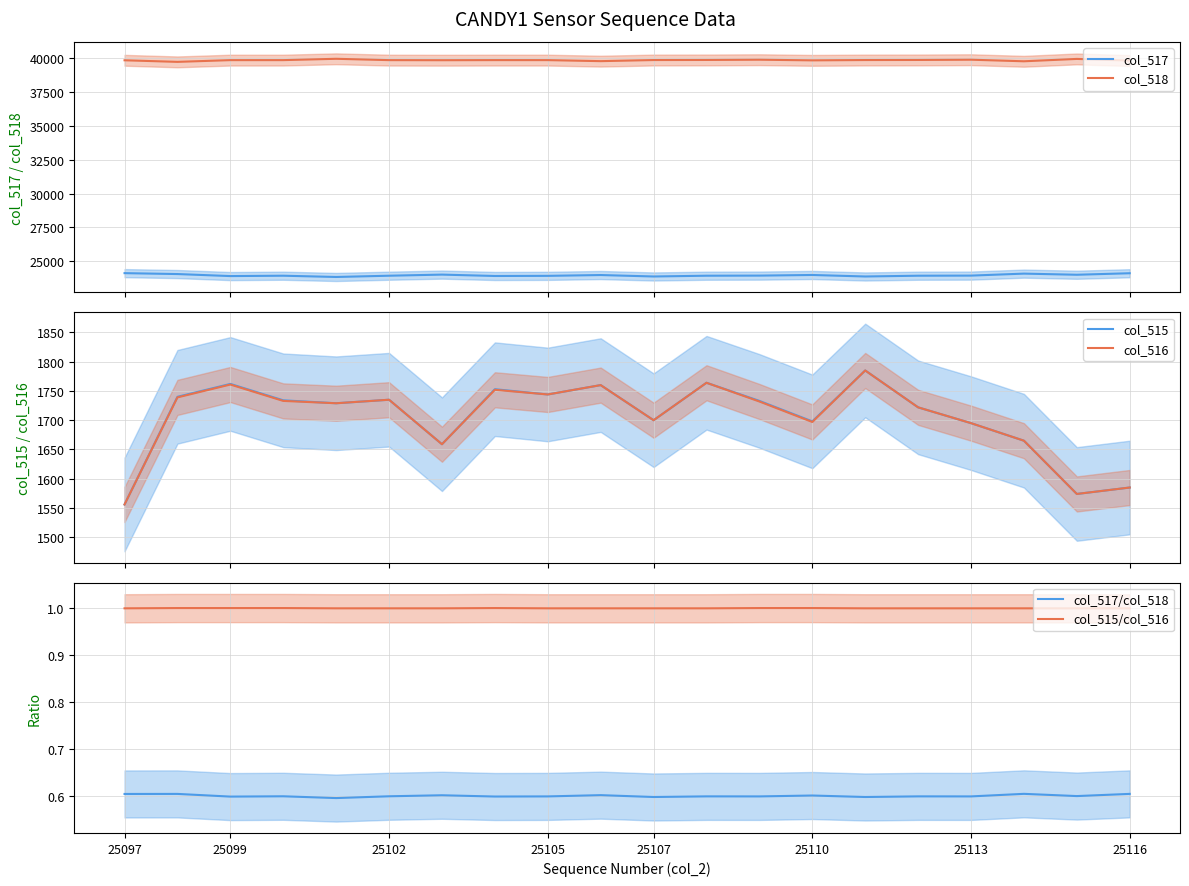

Does the chart have visible grid lines?

Yes